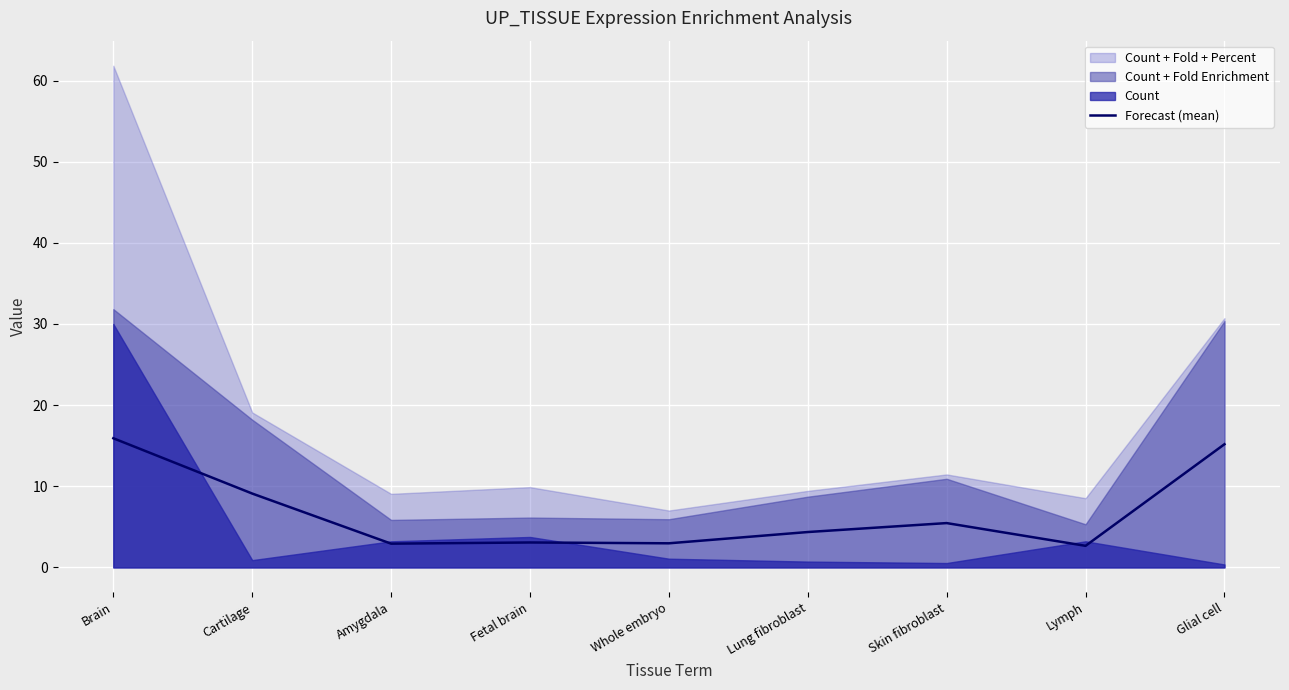

What is the label of the 6th point from the right?

Fetal brain